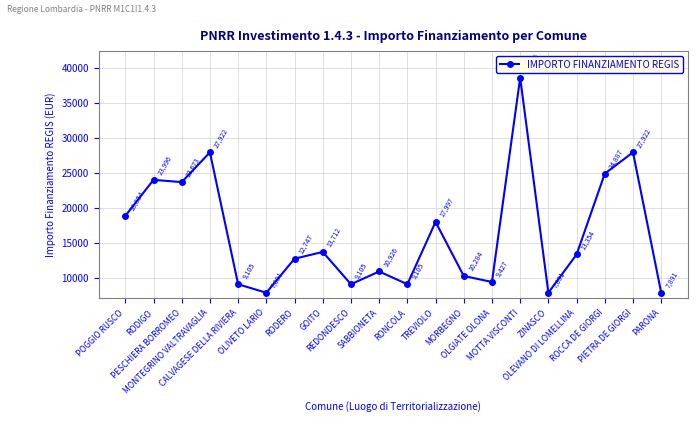

How many lines are shown in the chart?

1